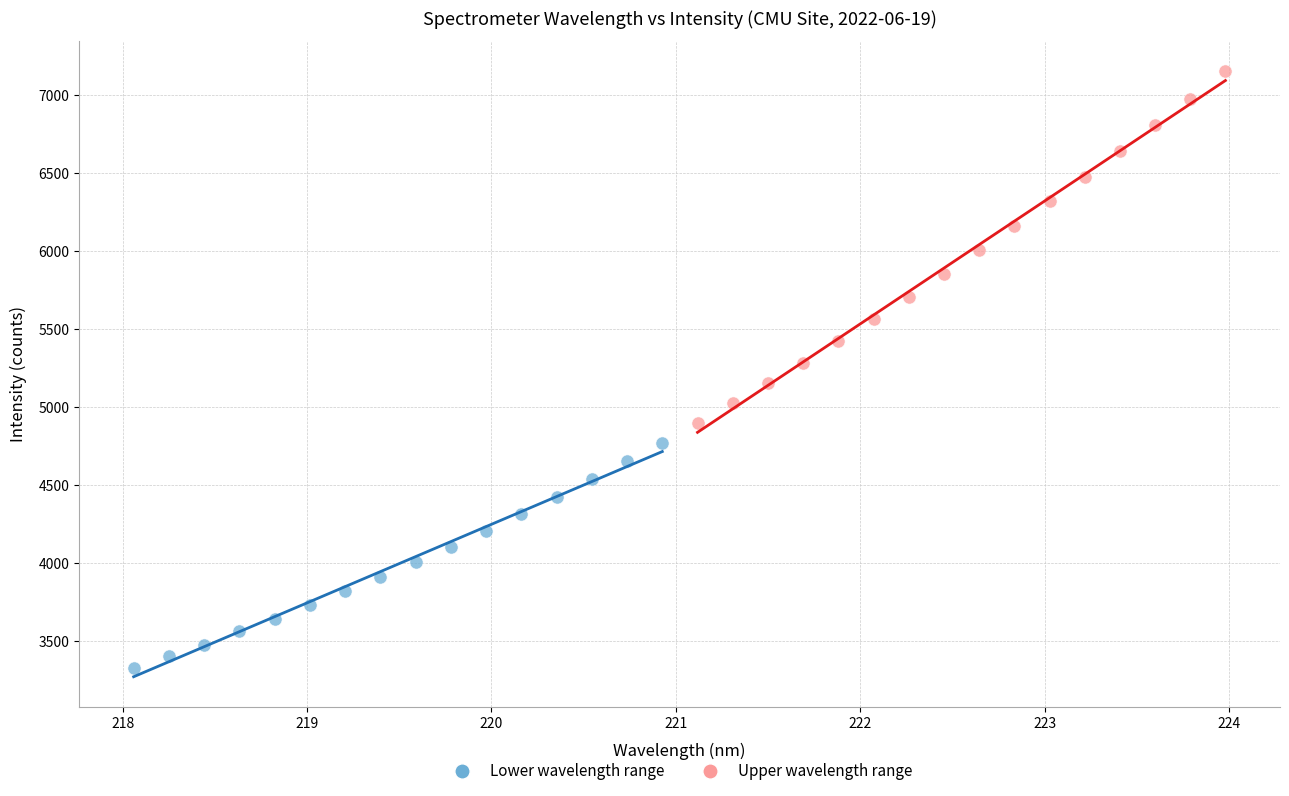

Which series contains the highest Y value?

Upper wavelength range